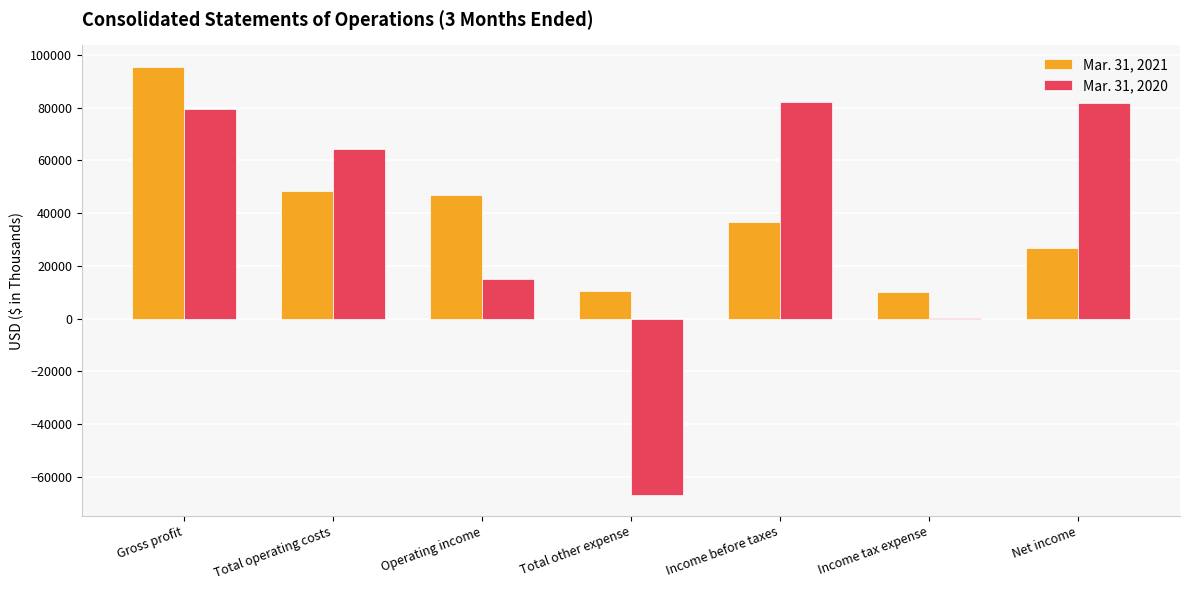

What is the spread (max minus min) of values at Income tax expense?

9761